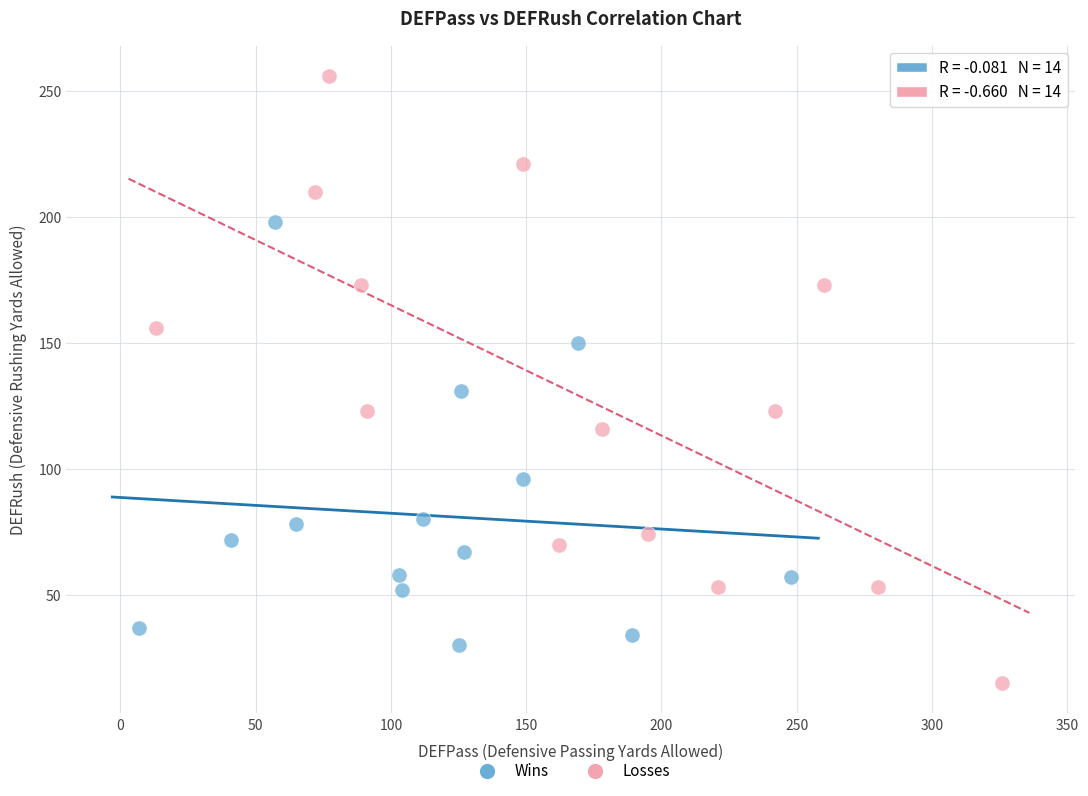

Which series has the largest Y range (max minus min)?

Losses